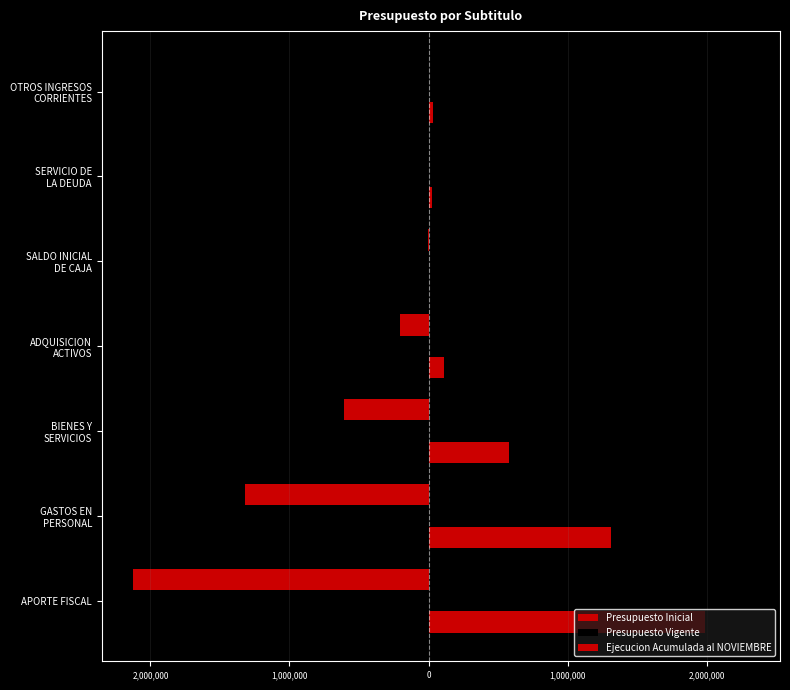

At how many categories does at least one series exceed 349622?

3